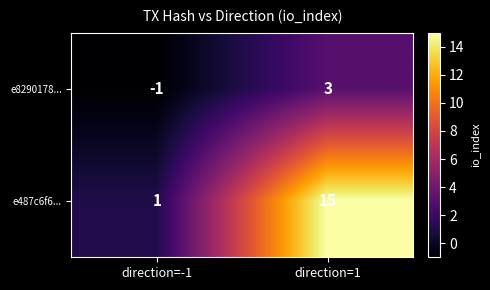

Which category has the highest value across all series?

direction=1